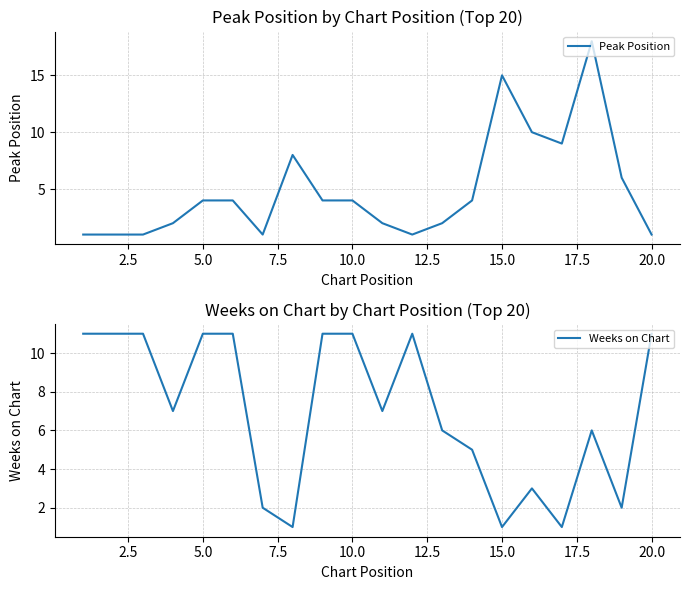

Between 12.5 and 20.0, which series saw the biggest shift?

Peak Position